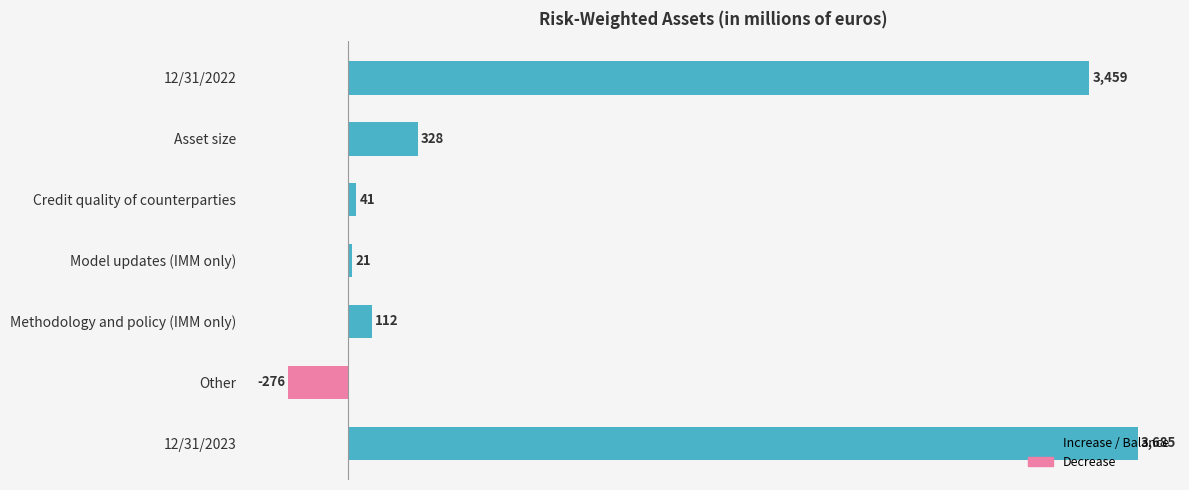

Which category has the highest value across all series?

12/31/2023